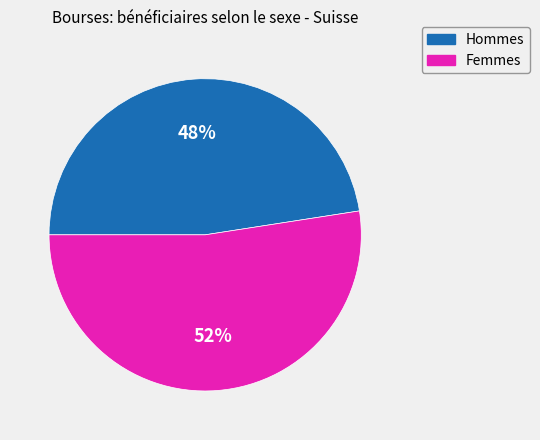

How many segments does this pie chart have?

2